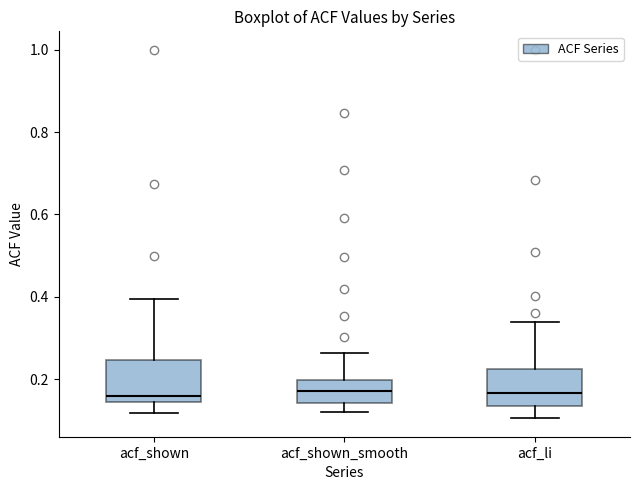

Reading left to right, transcribe this box plot: for each box, give where its median line is, the range the box spans, and where its two whiskers end, as read against the y-axis. The values are not printed on the chart, so give them approximately, as read against the axis.

acf_shown: median 0.16, box 0.14 to 0.24, whiskers 0.12 to 0.40
acf_shown_smooth: median 0.18, box 0.14 to 0.20, whiskers 0.12 to 0.26
acf_li: median 0.16, box 0.14 to 0.22, whiskers 0.10 to 0.34